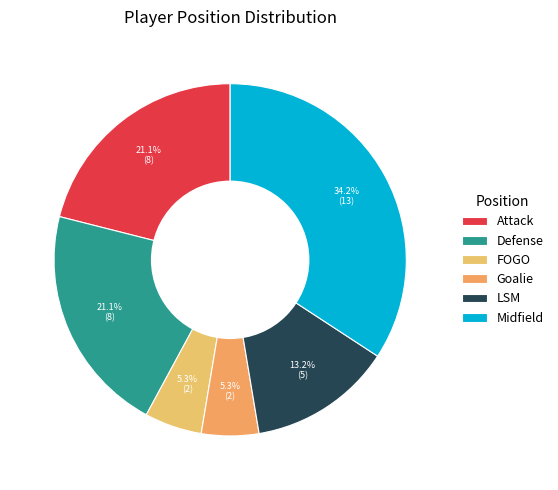

Approximately how many times larger is the value at Attack compared to Midfield?

0.6